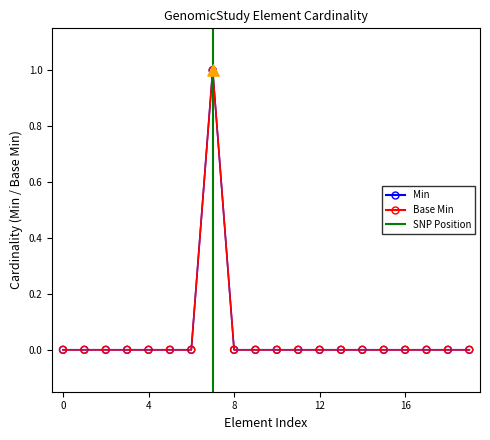

Which series contains the lowest Y value?

Min